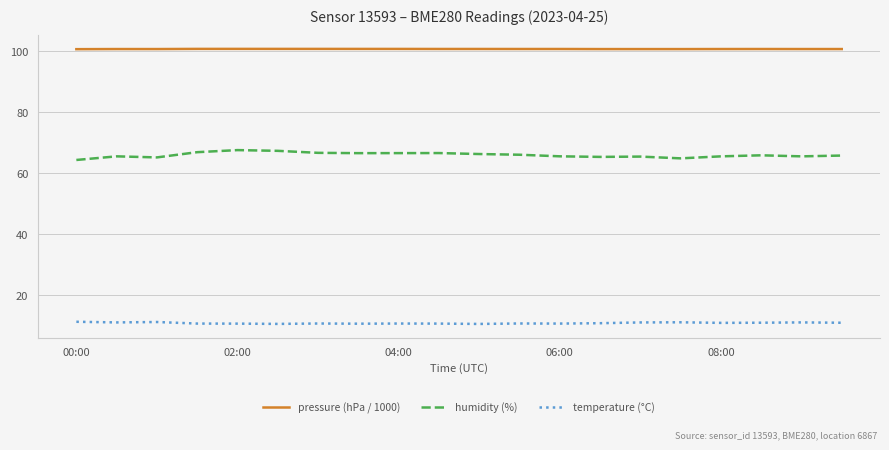

What is the minimum value shown in the chart?

10.6